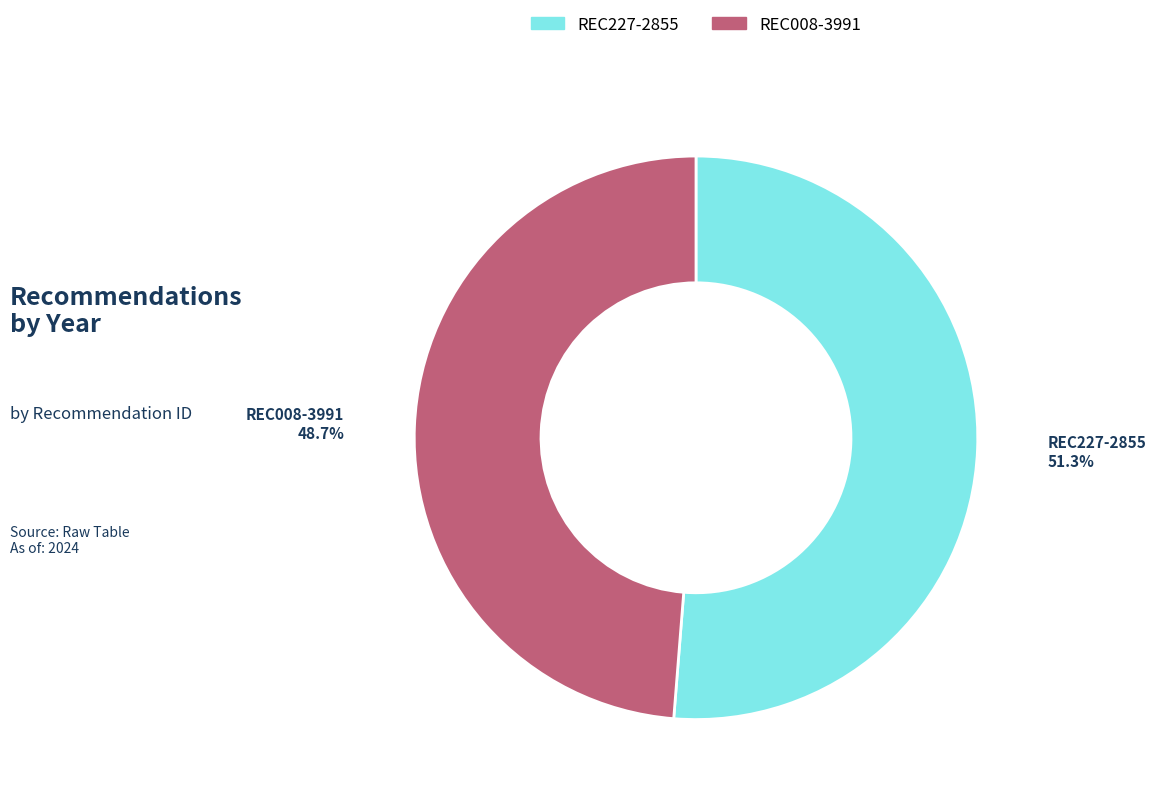

What percentage is the REC008-3991 slice, to the nearest percent?

49%